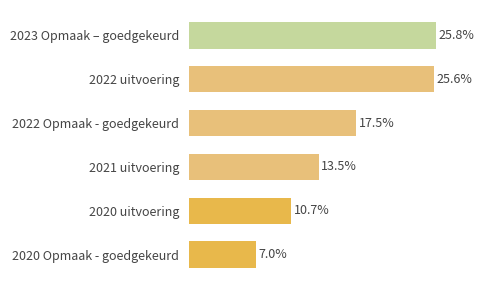

Does the chart contain any negative values?

No